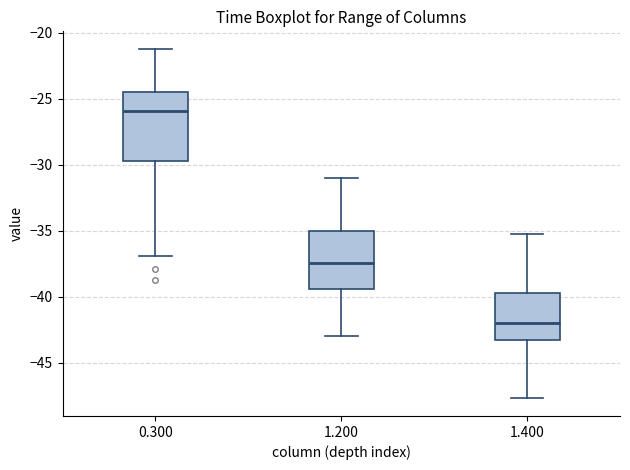

Where is the upper edge of the box at x = 1.200 on the y-axis? The values are not printed on the chart, so give them approximately, as read against the axis.

-35.0